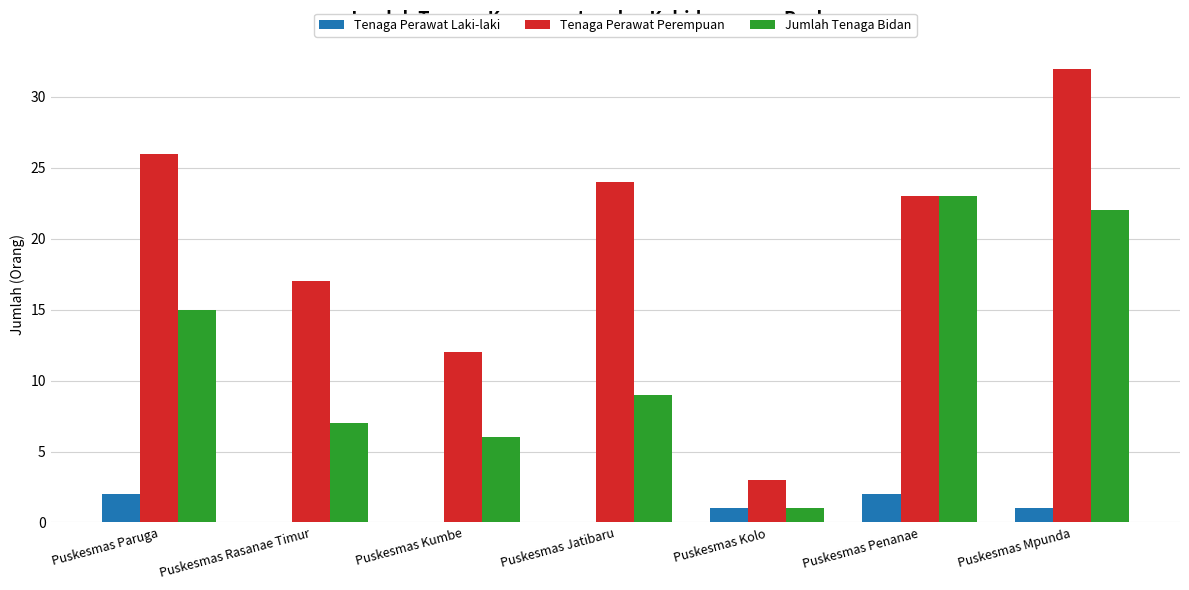

Reading right to left, what are all the values shown in this chart?

Tenaga Perawat Laki-laki: Puskesmas Mpunda=1	Puskesmas Penanae=2	Puskesmas Kolo=1	Puskesmas Jatibaru=0	Puskesmas Kumbe=0	Puskesmas Rasanae Timur=0	Puskesmas Paruga=2
Tenaga Perawat Perempuan: Puskesmas Mpunda=32	Puskesmas Penanae=23	Puskesmas Kolo=3	Puskesmas Jatibaru=24	Puskesmas Kumbe=12	Puskesmas Rasanae Timur=17	Puskesmas Paruga=26
Jumlah Tenaga Bidan: Puskesmas Mpunda=22	Puskesmas Penanae=23	Puskesmas Kolo=1	Puskesmas Jatibaru=9	Puskesmas Kumbe=6	Puskesmas Rasanae Timur=7	Puskesmas Paruga=15